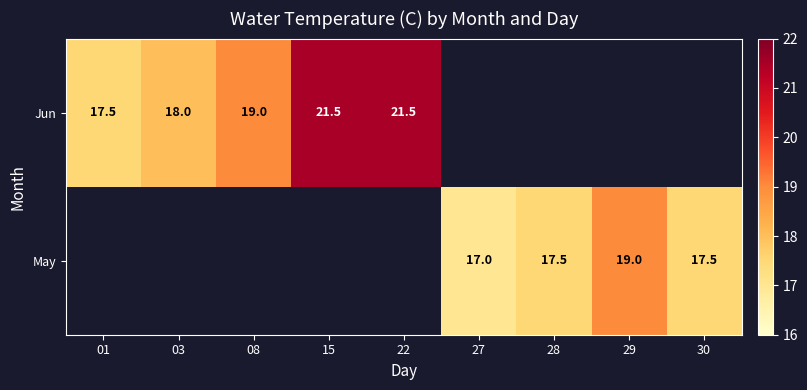

True or false: May has a value of 17.0 at 27.

True